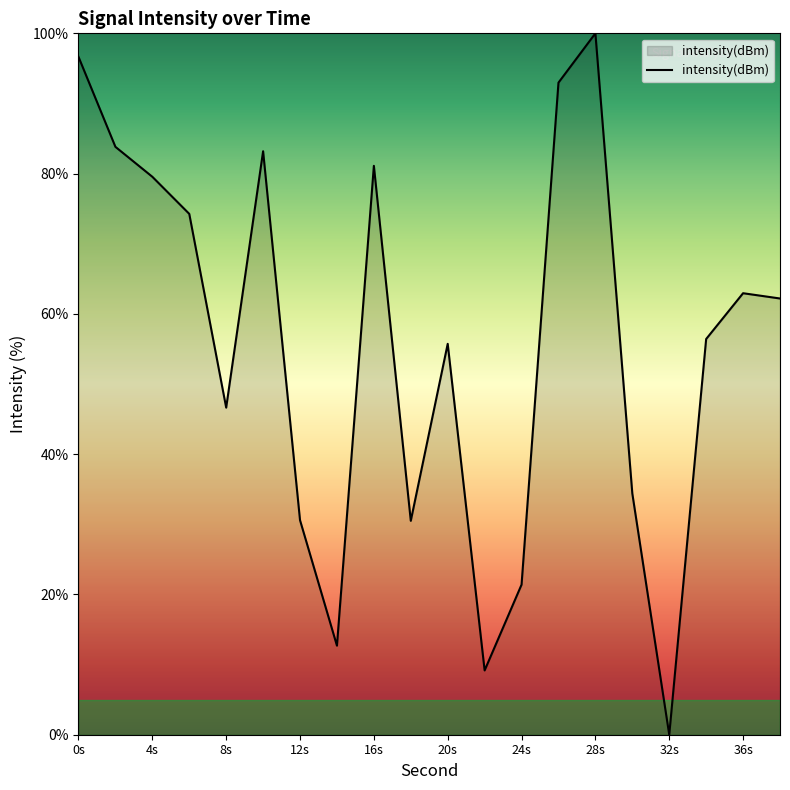

What is the greatest value displayed?

100.0